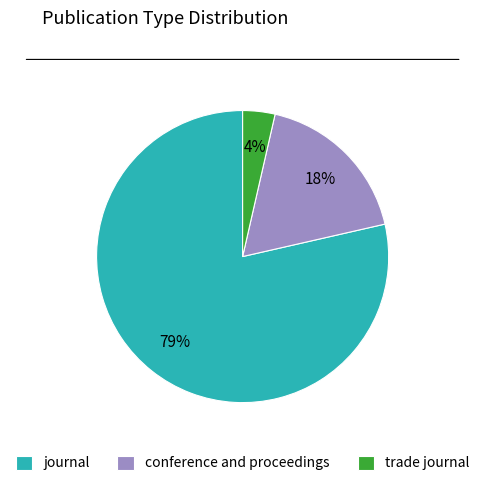

Is the sum of conference and proceedings and trade journal greater than half?

No